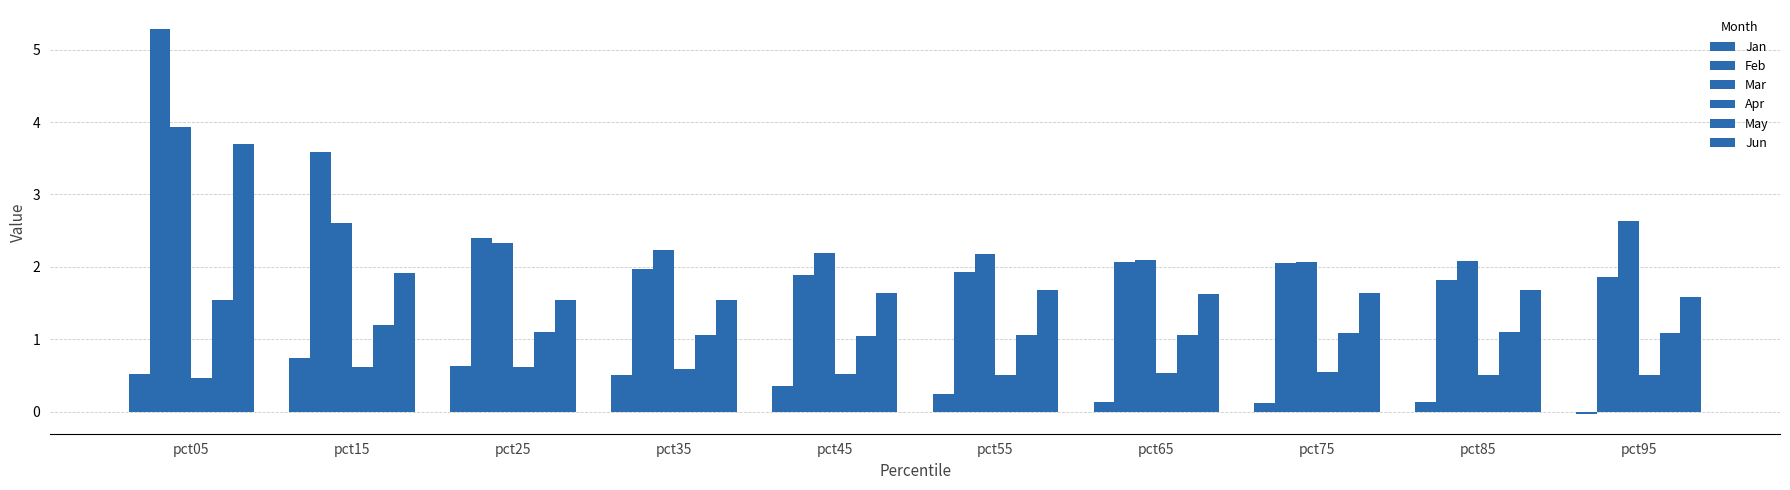

Does the chart contain stacked bars?

No